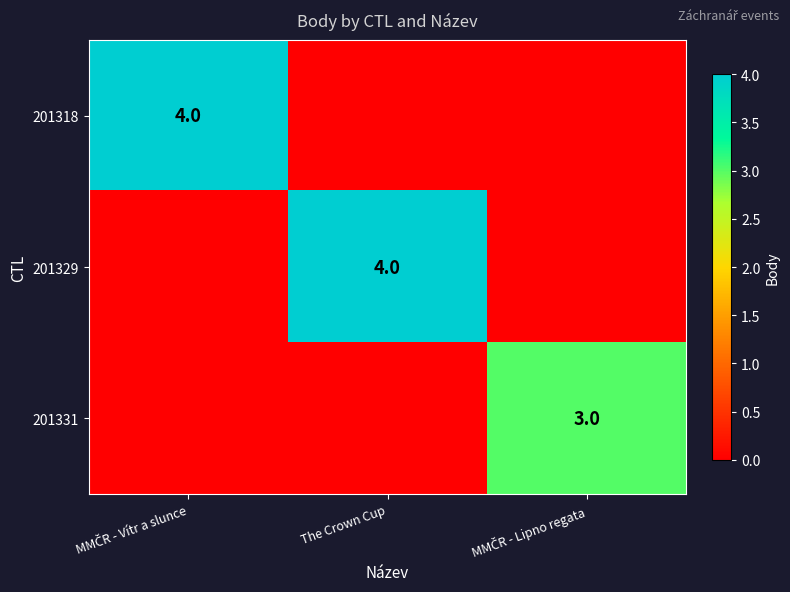

At which category does the chart reach its peak across all series?

MMČR - Vítr a slunce